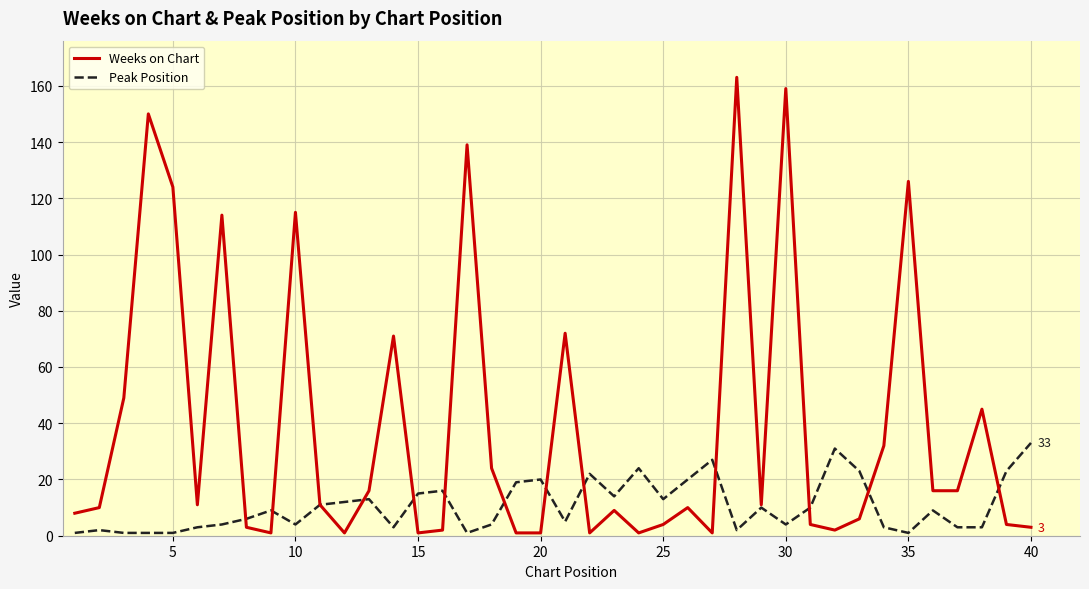

What is the greatest value displayed?

163